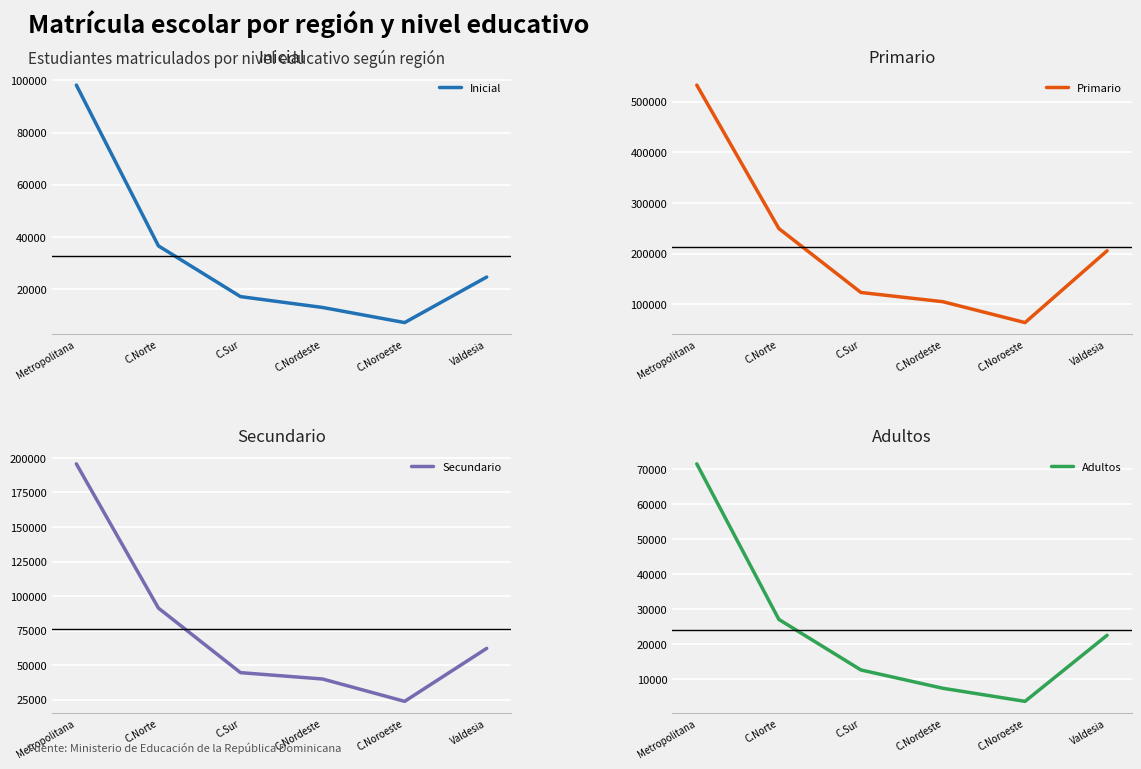

True or false: Secundario and Adultos intersect in this chart.

False